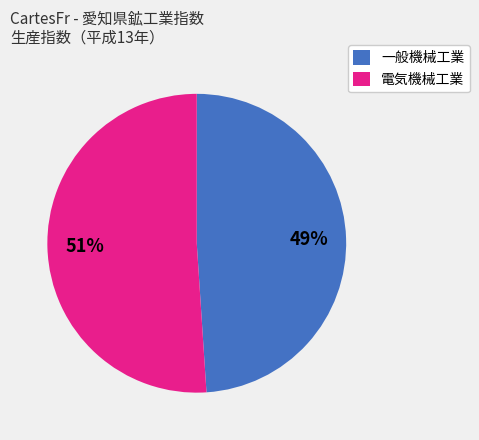

To the nearest percent, what is the difference between the largest and smallest slice percentages?

2%